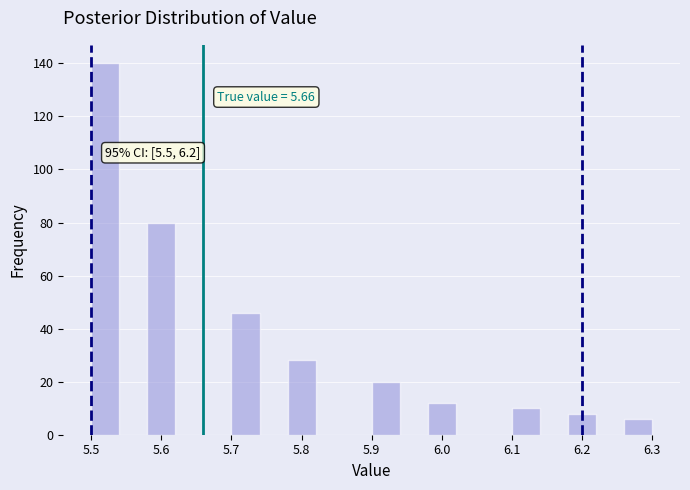

Which range on the x-axis has the tallest bar?

5.50 to 5.54